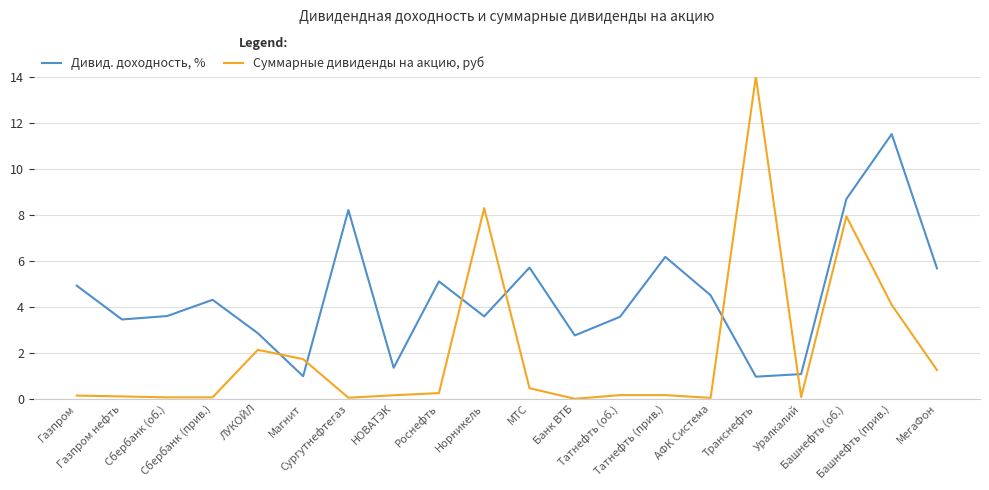

True or false: Дивид. доходность, % has more than 0 interior local peaks.

True